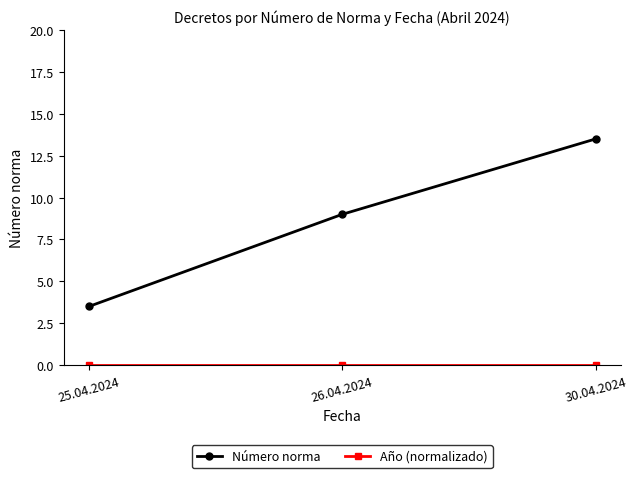

How many values in the Número norma series are below 9?

1